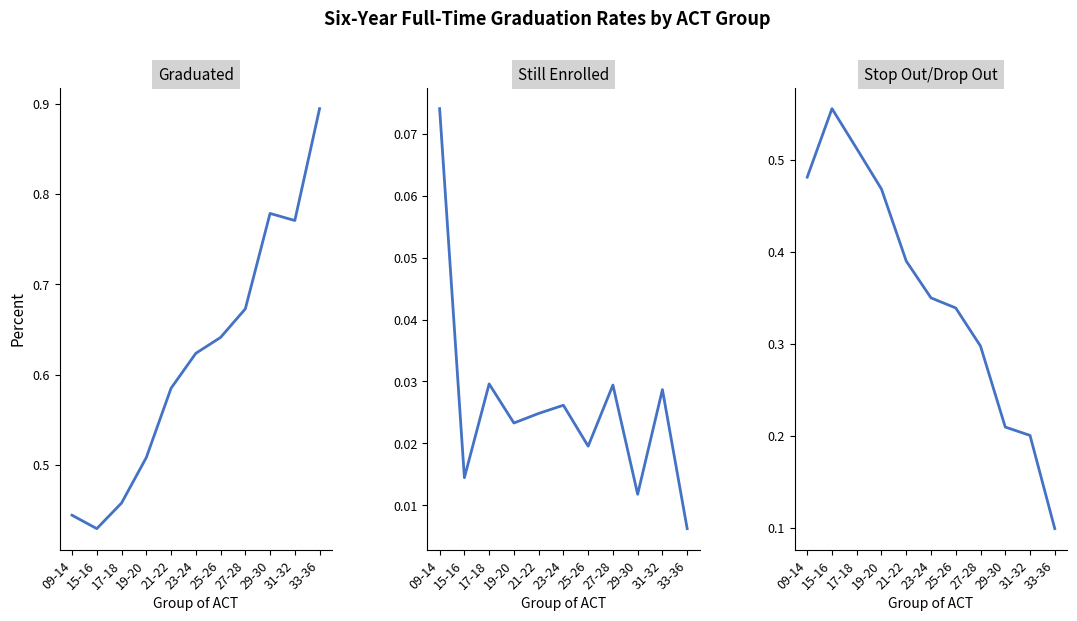

True or false: Graduated and Still Enrolled cross at least once.

False